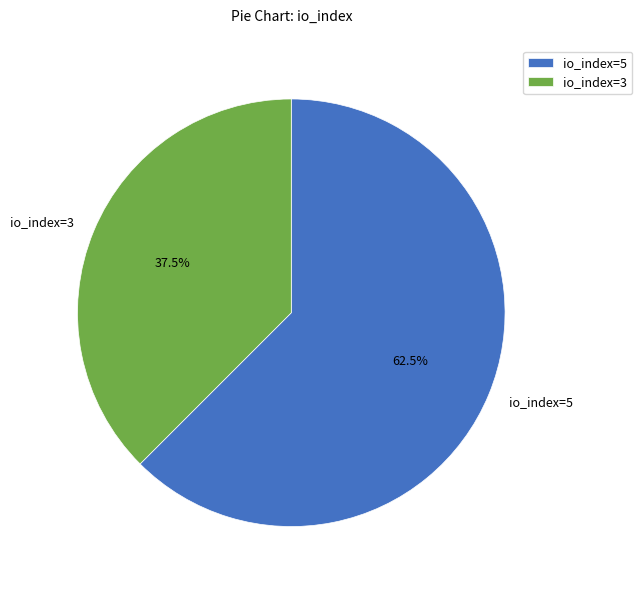

Do io_index=3 and io_index=5 together represent more than half of the pie?

Yes